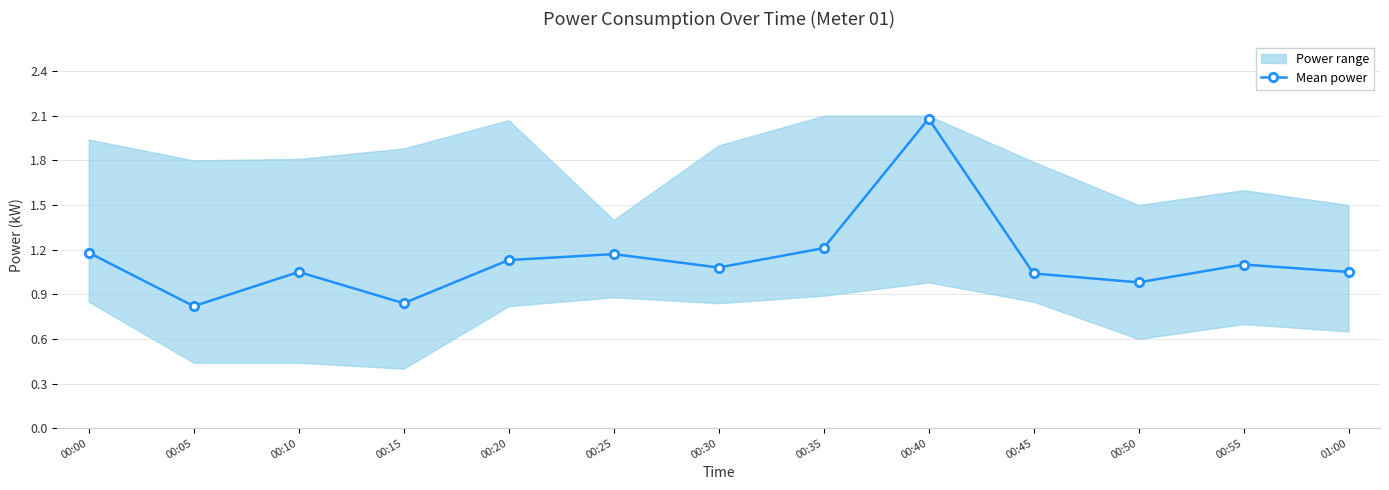

What is the maximum value shown in the chart?

2.1